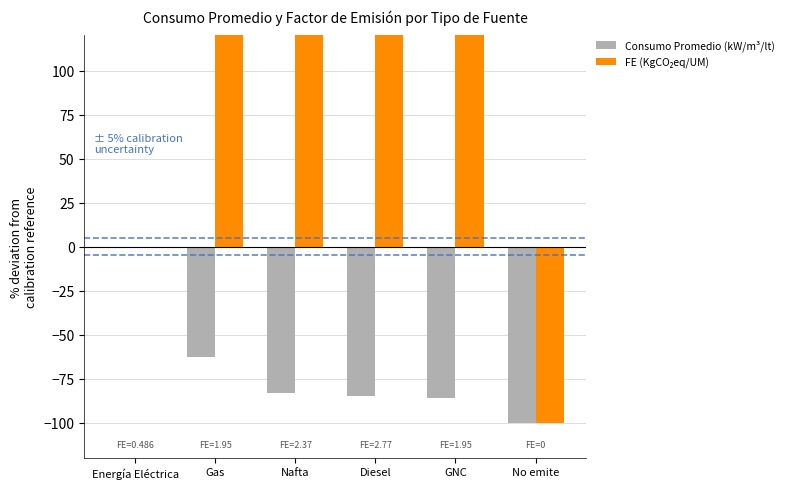

What is the total value across all series at GNC?

215.1